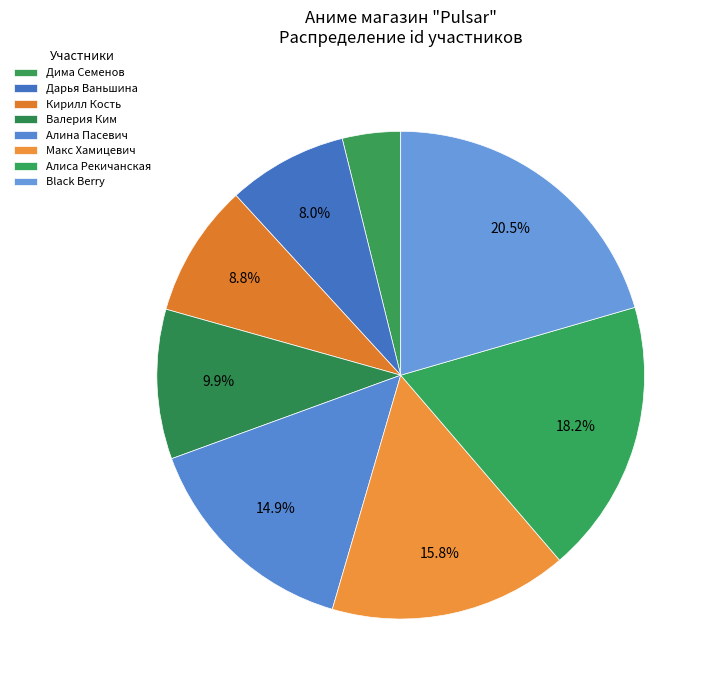

Count the number of slices in the pie.

8